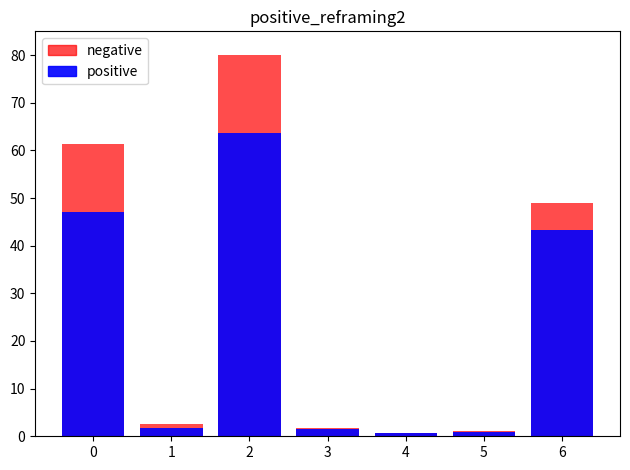

The negative series shows 95.1 at 0. True or false?

False